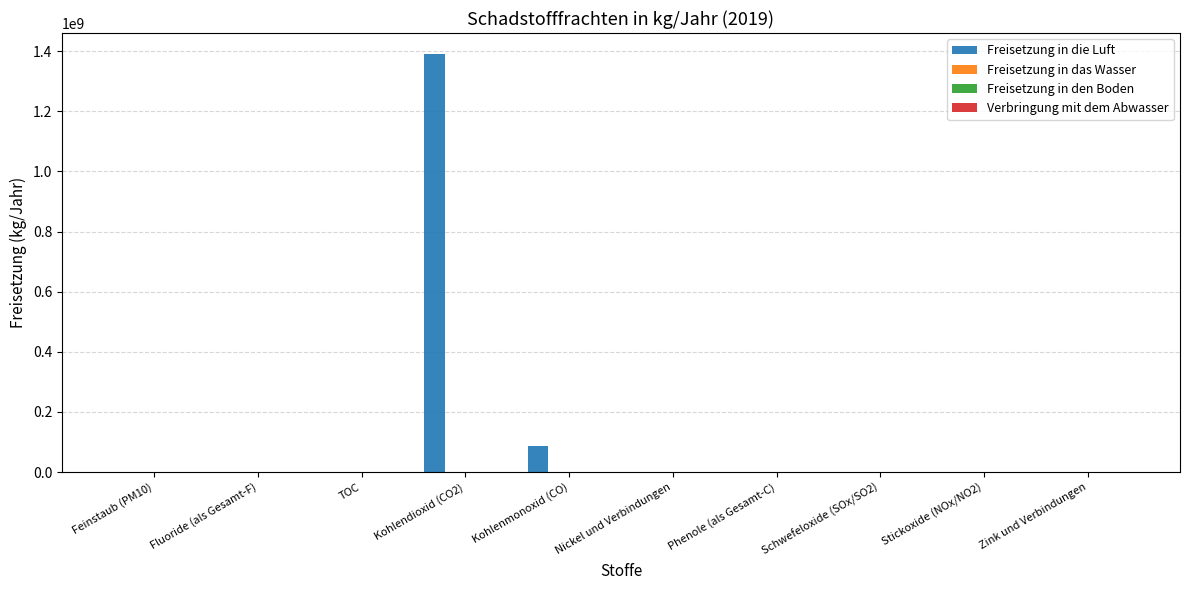

What is the greatest value displayed?

1391000000